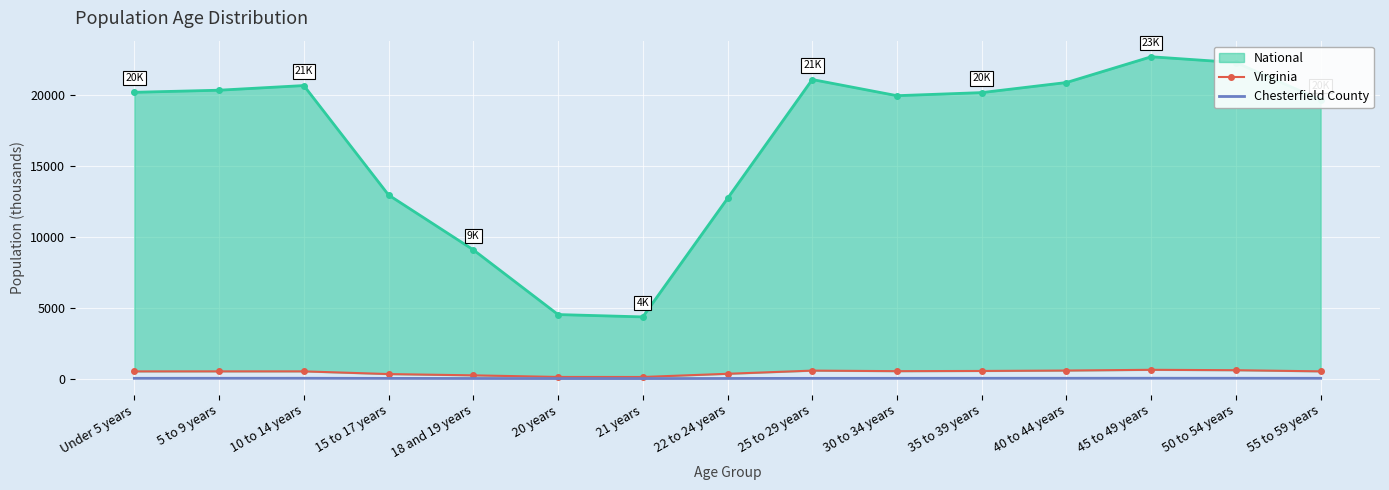

How many categories are shown in the chart?

15